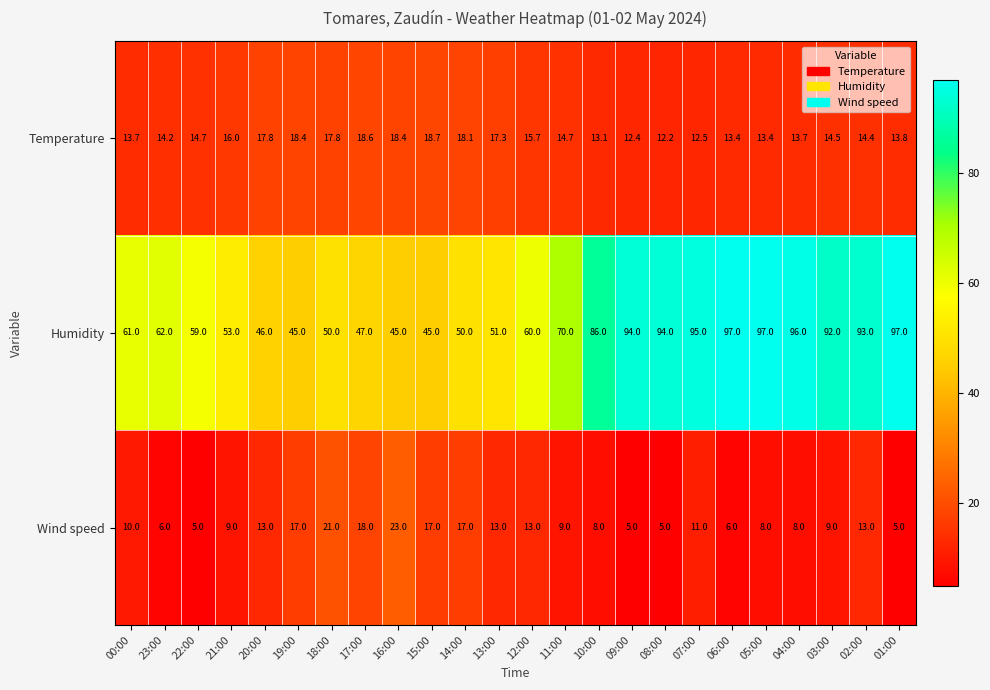

Is it true that Wind speed equals 11.6 at 04:00?

False